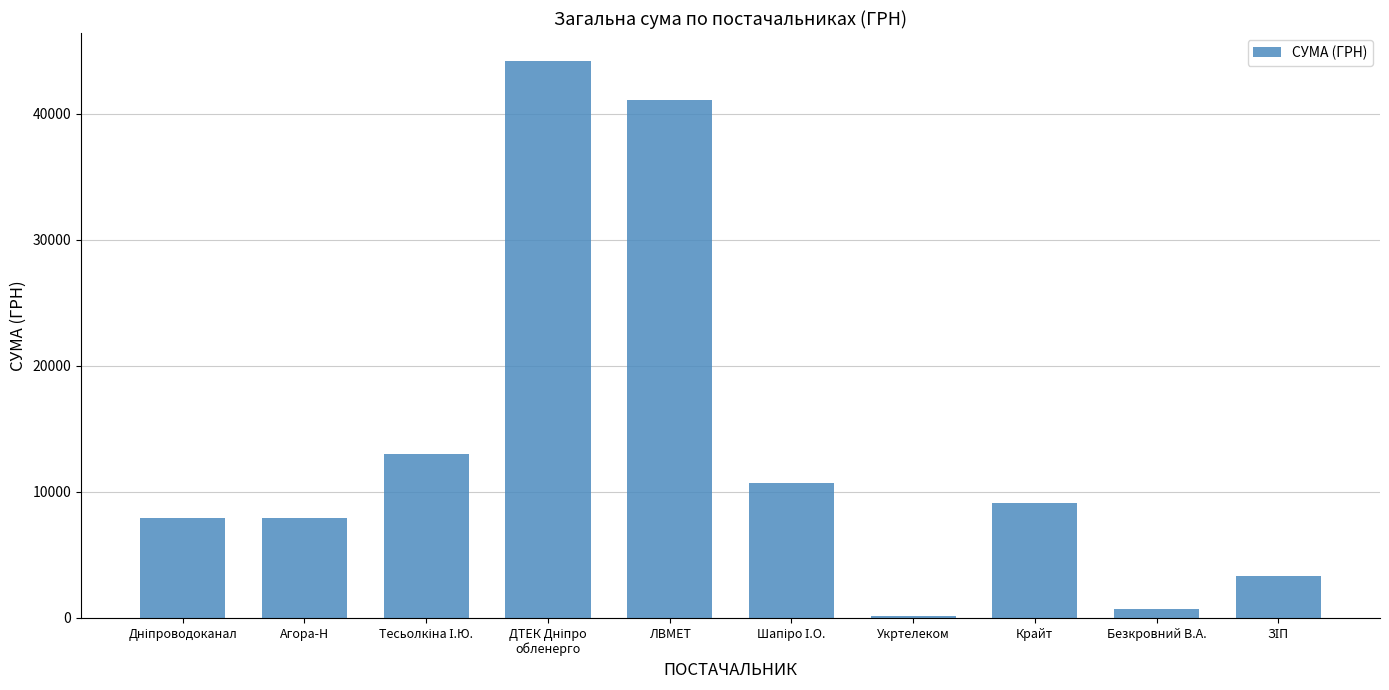

Is it true that the value at Крайт is 9101.0?

True